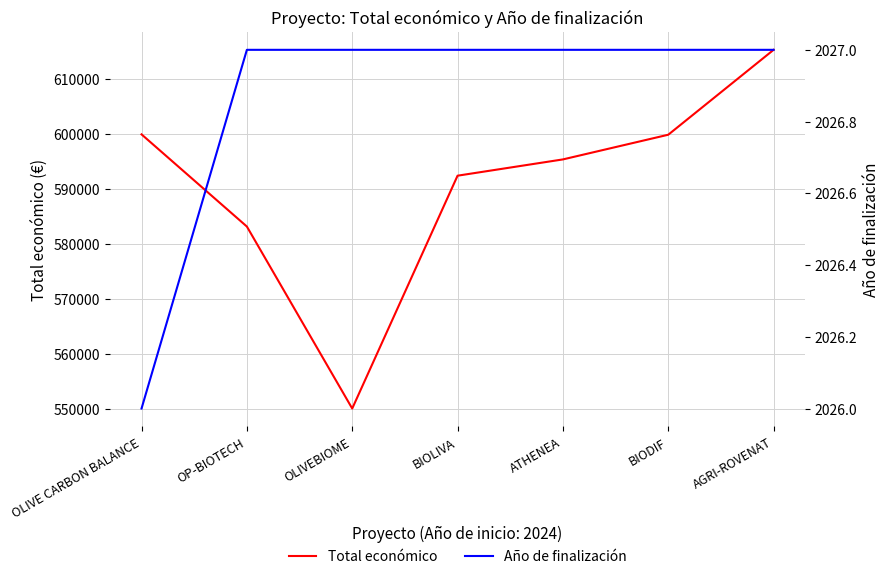

What is the total value across all series at BIOLIVA?

594502